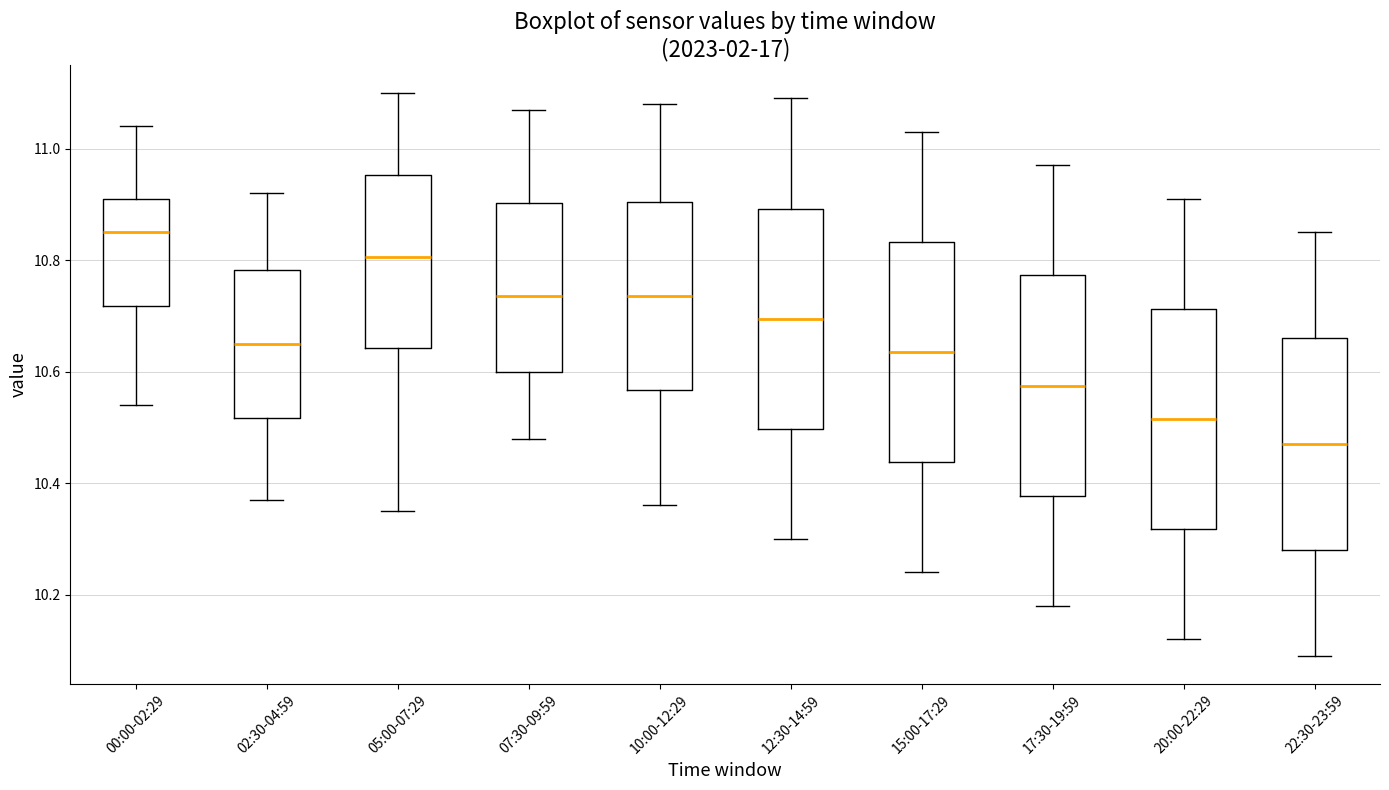

Reading left to right, transcribe this box plot: for each box, give where its median line is, the range the box spans, and where its two whiskers end, as read against the y-axis. The values are not printed on the chart, so give them approximately, as read against the axis.

00:00-02:29: median 10.86, box 10.72 to 10.92, whiskers 10.54 to 11.04
02:30-04:59: median 10.66, box 10.52 to 10.78, whiskers 10.38 to 10.92
05:00-07:29: median 10.80, box 10.64 to 10.96, whiskers 10.36 to 11.10
07:30-09:59: median 10.74, box 10.60 to 10.90, whiskers 10.48 to 11.08
10:00-12:29: median 10.74, box 10.56 to 10.90, whiskers 10.36 to 11.08
12:30-14:59: median 10.70, box 10.50 to 10.90, whiskers 10.30 to 11.10
15:00-17:29: median 10.64, box 10.44 to 10.84, whiskers 10.24 to 11.04
17:30-19:59: median 10.58, box 10.38 to 10.78, whiskers 10.18 to 10.98
20:00-22:29: median 10.52, box 10.32 to 10.72, whiskers 10.12 to 10.92
22:30-23:59: median 10.48, box 10.28 to 10.66, whiskers 10.10 to 10.86